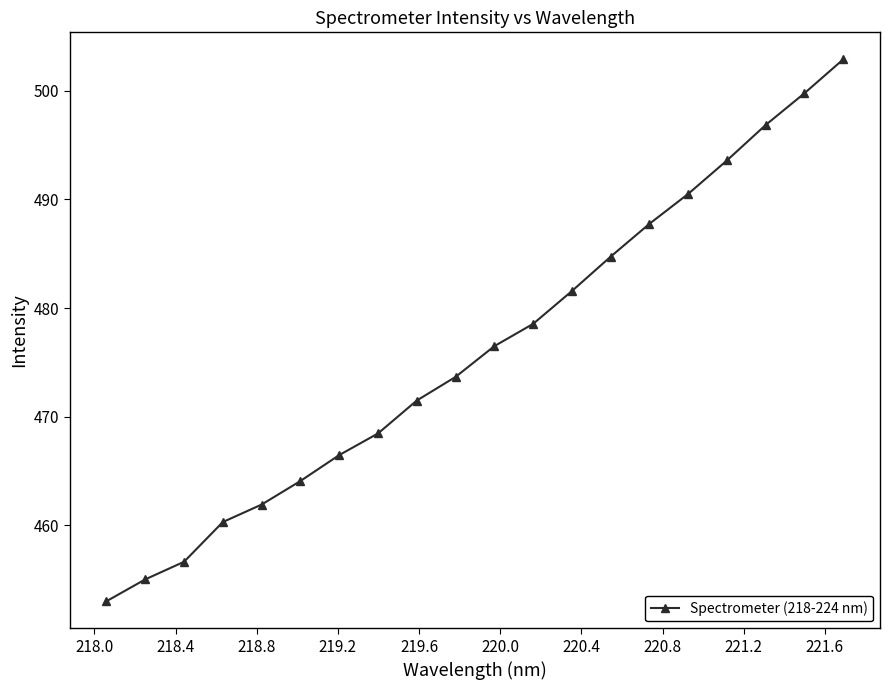

What is the average value?

476.2